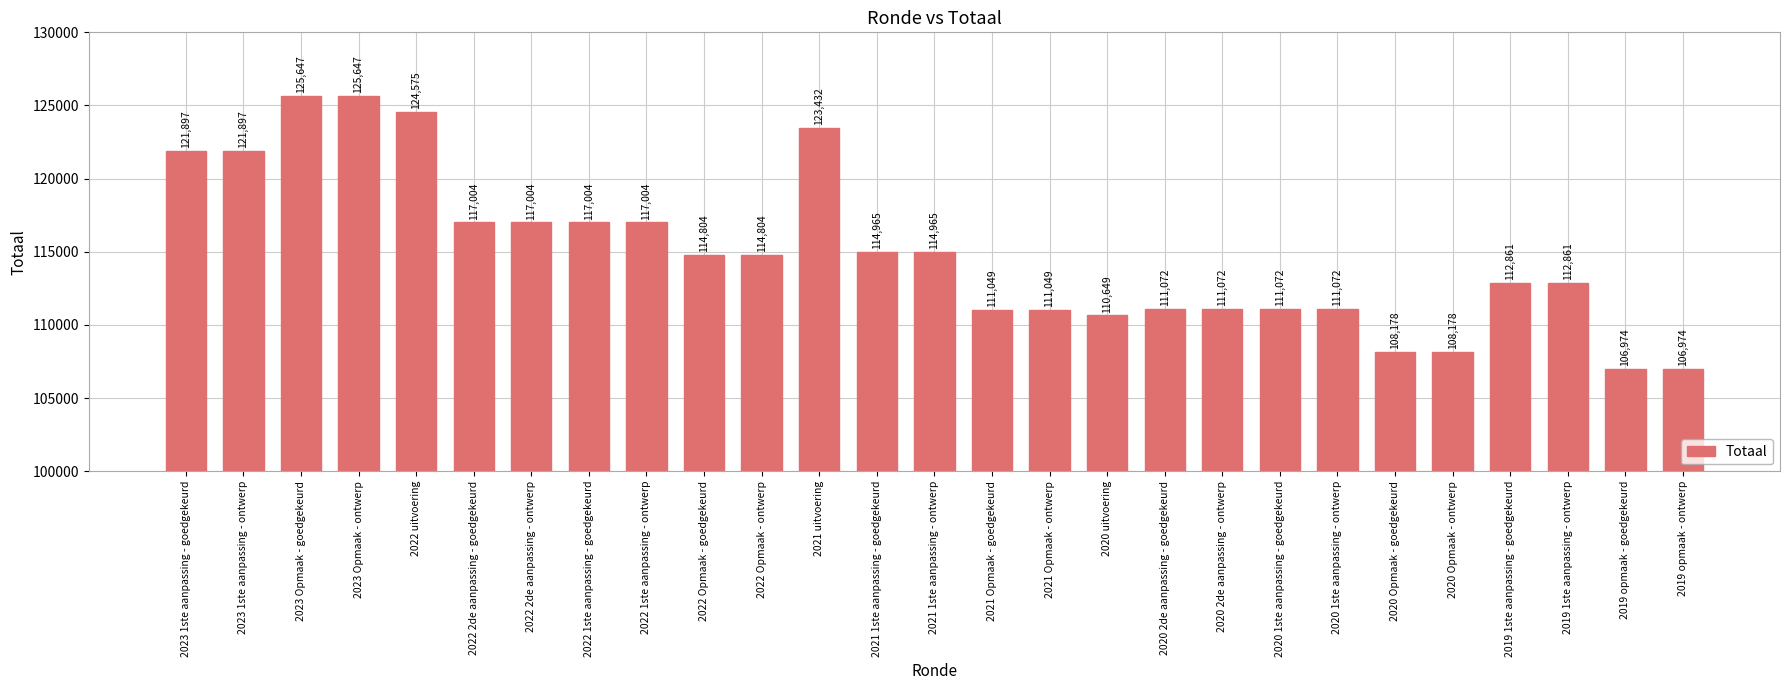

What is the difference between the values at 2021 uitvoering and 2020 2de aanpassing - ontwerp?

12360